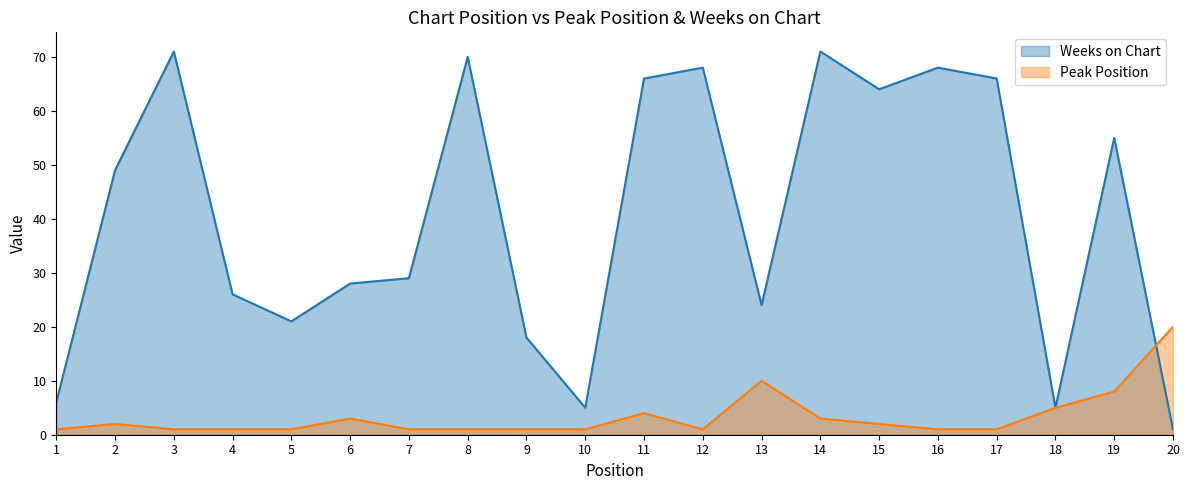

Reading left to right, extract all data points from this chart.

Peak Position: 1	2	1	1	1	3	1	1	1	1	4	1	10	3	2	1	1	5	8	20
Weeks on Chart: 6	49	71	26	21	28	29	70	18	5	66	68	24	71	64	68	66	5	55	1